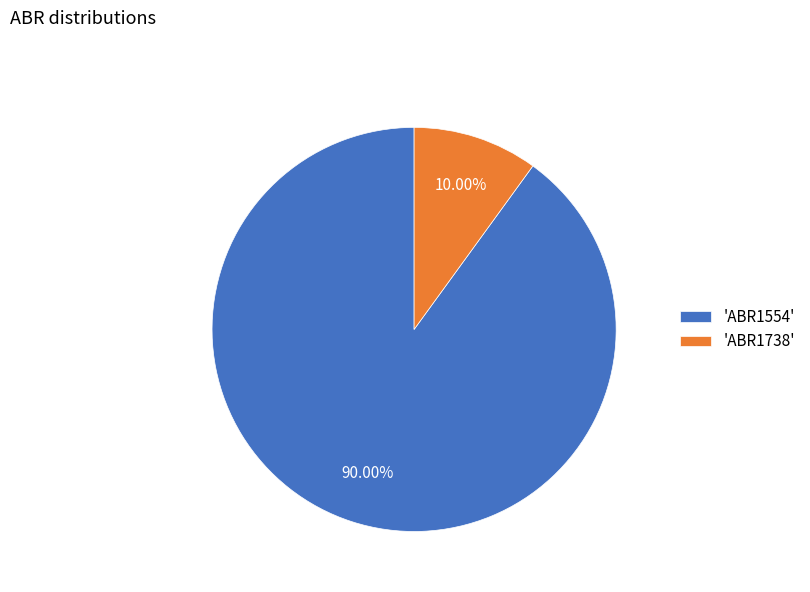

Is 'ABR1554' the majority of the pie?

Yes